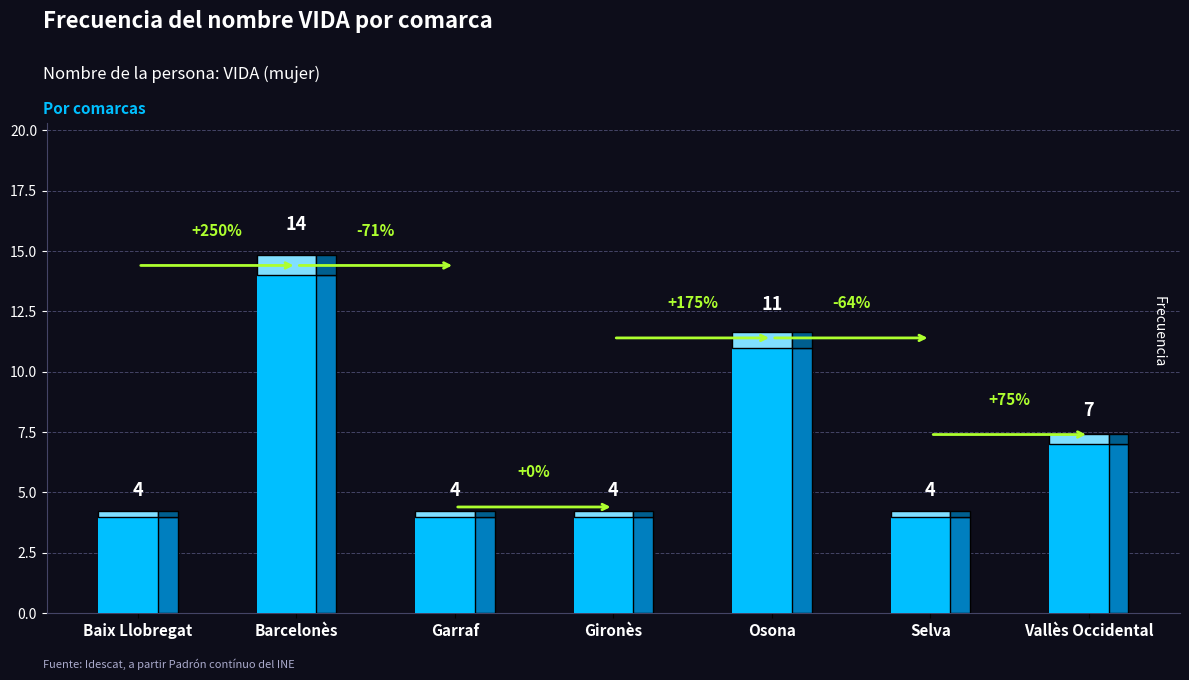

What is the ratio of the value at Baix Llobregat to the value at Selva?

1.0